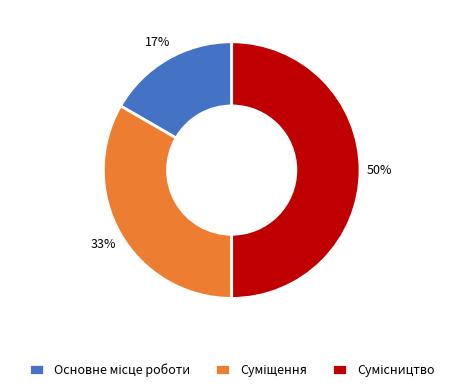

To the nearest percent, what is the average slice percentage?

33%